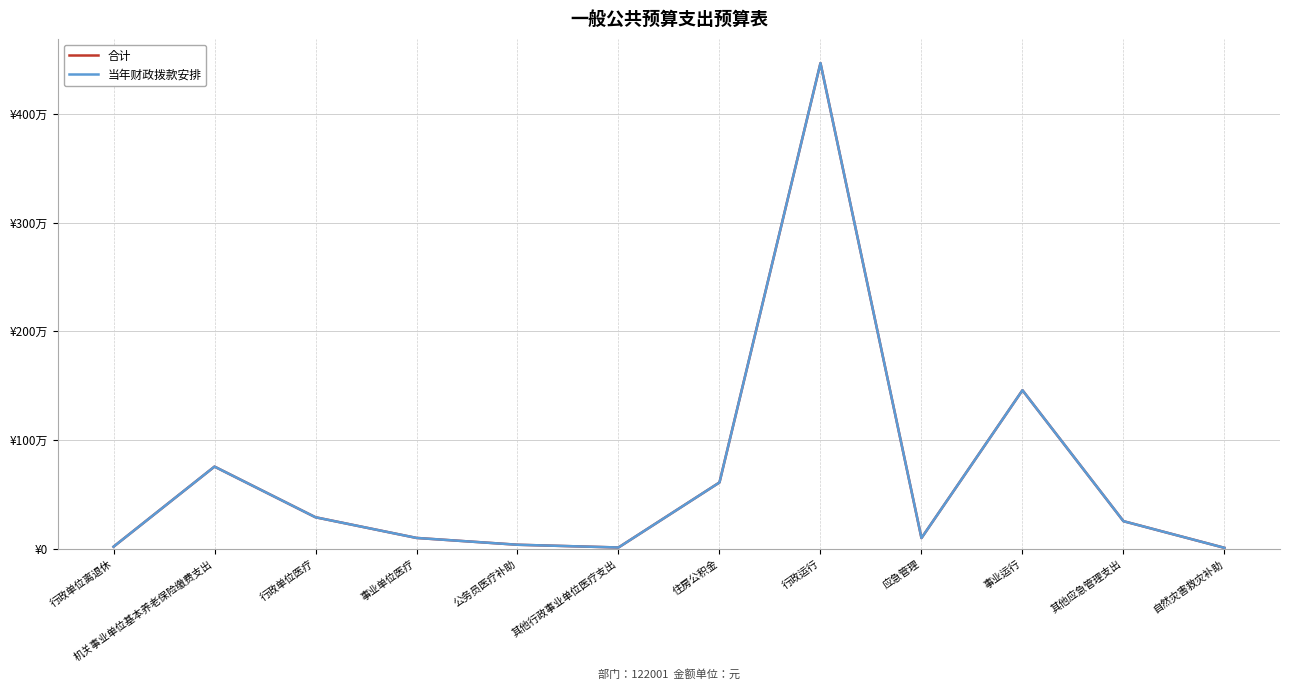

True or false: 当年财政拨款安排 has more than 2 interior local peaks.

True